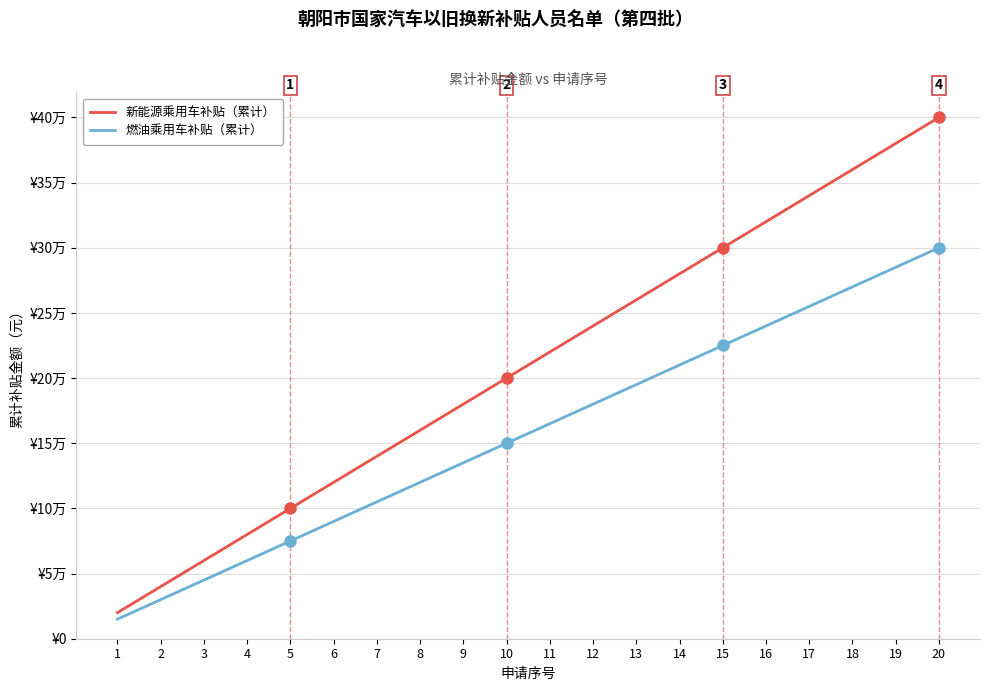

At 9, list the series in order from smallest to largest.

燃油乘用车补贴（累计）, 新能源乘用车补贴（累计）